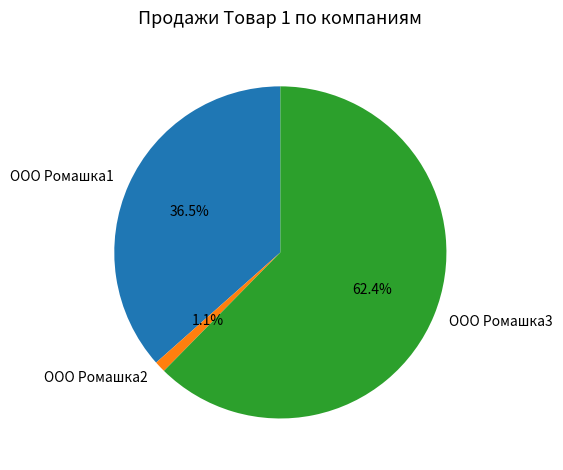

What percentage is NOT represented by ООО Ромашка1?

63.5%